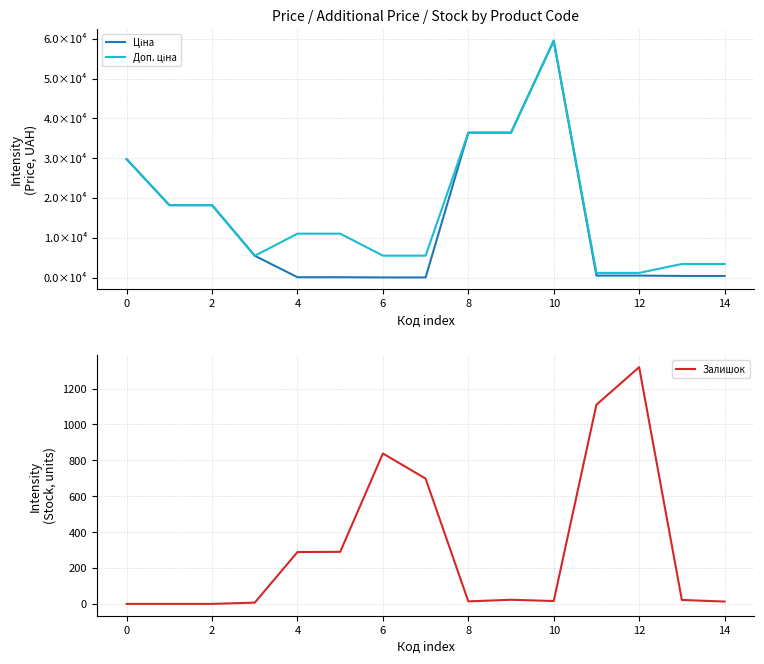

Where is the first local maximum for Доп. ціна?

10